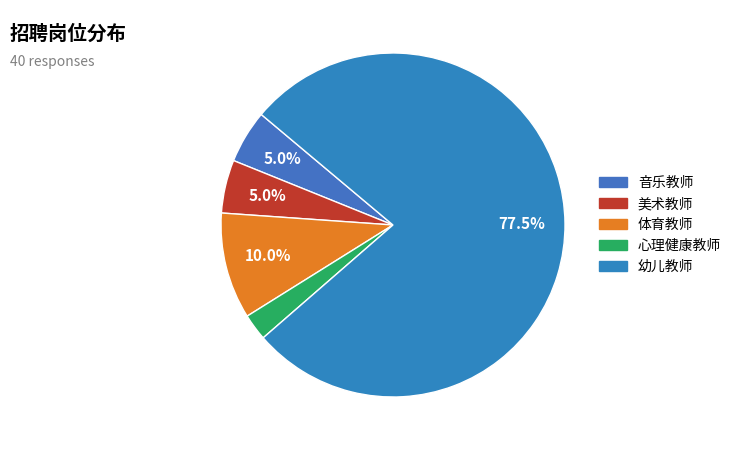

How much of the chart is everything except 美术教师?

95.0%